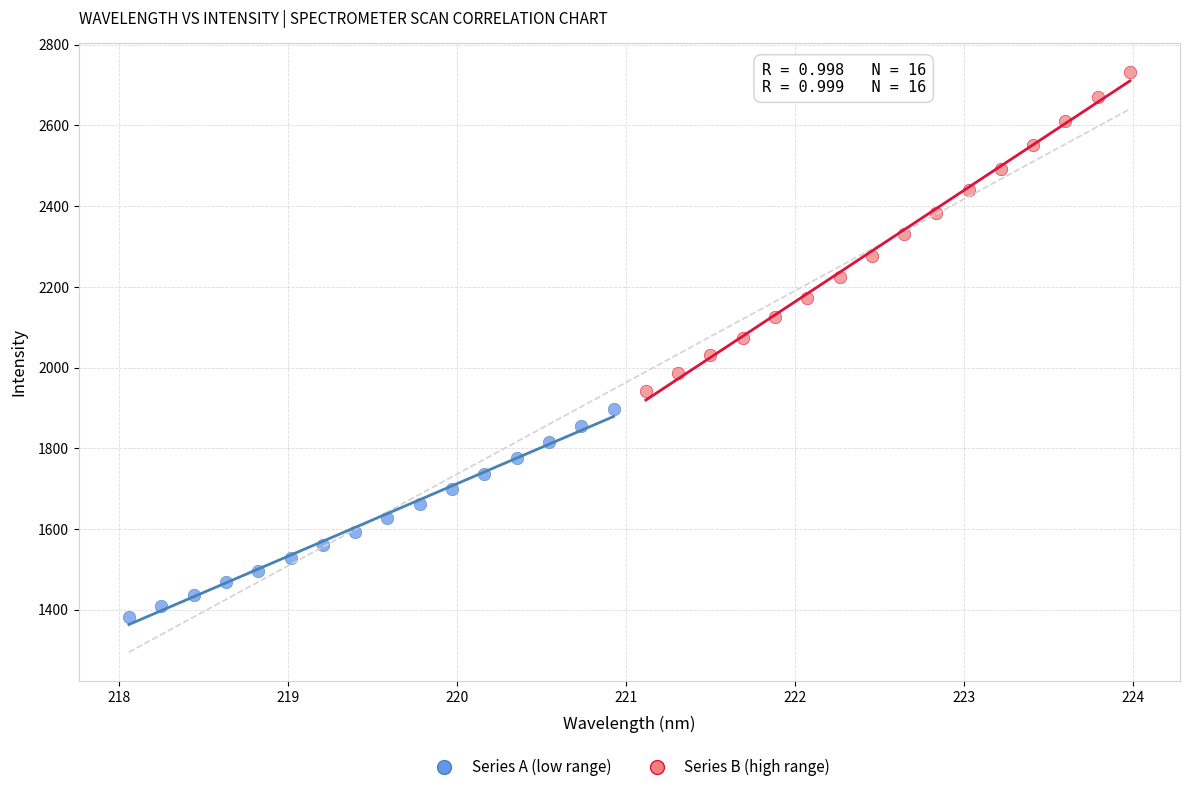

What are all the series names shown in the legend?

Series A (low range), Series B (high range)